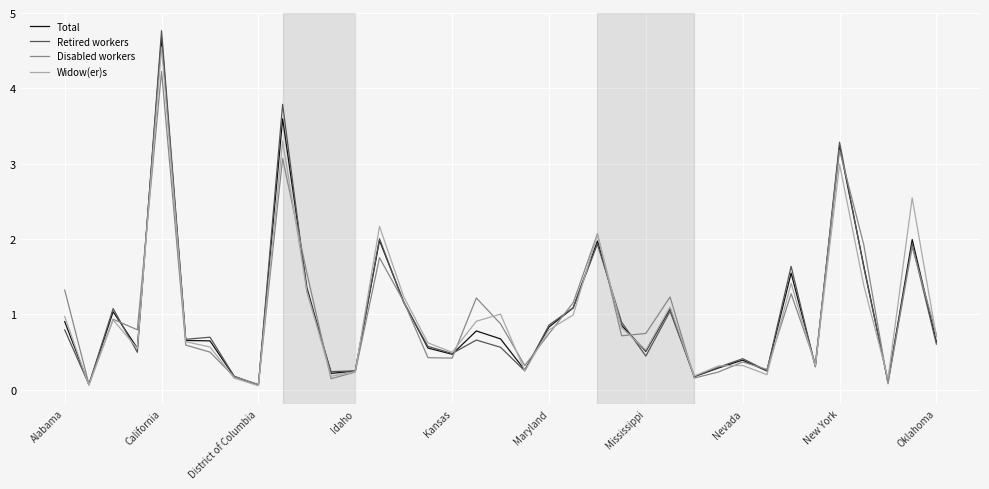

What is the maximum value for Total?

4.7